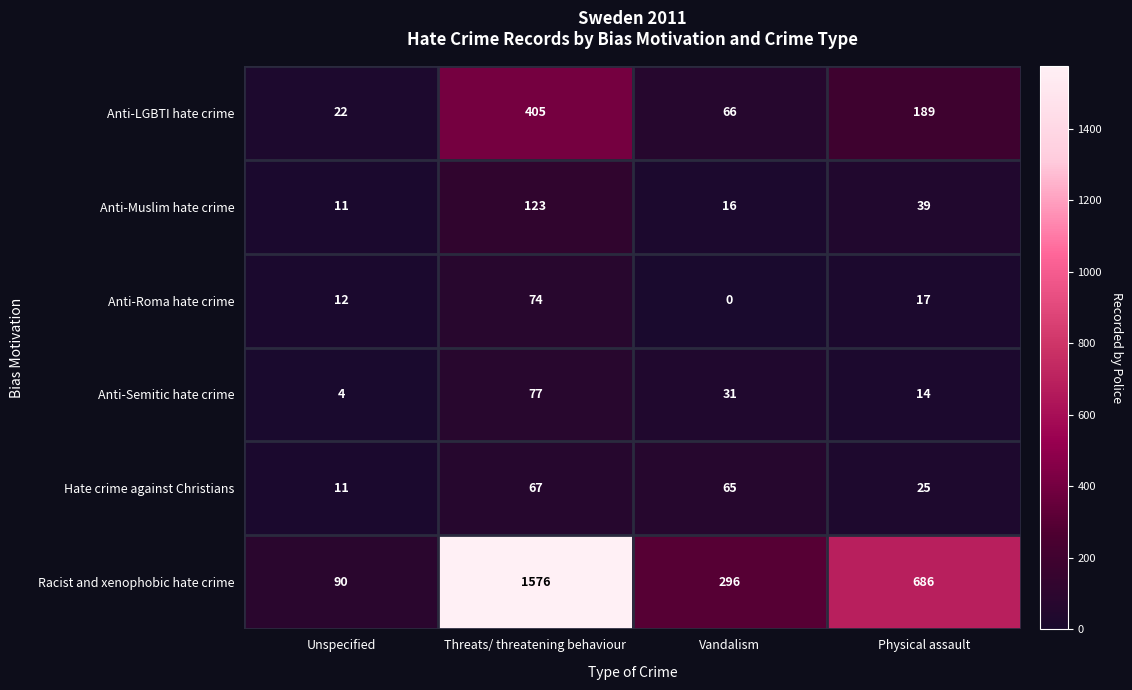

How many data points does each series have?

4